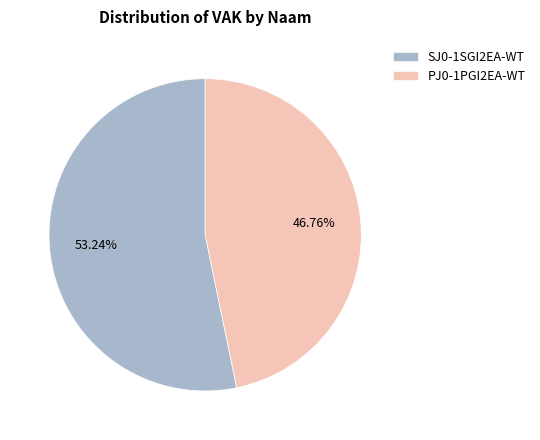

Which slice represents more than half of the pie?

SJ0-1SGI2EA-WT